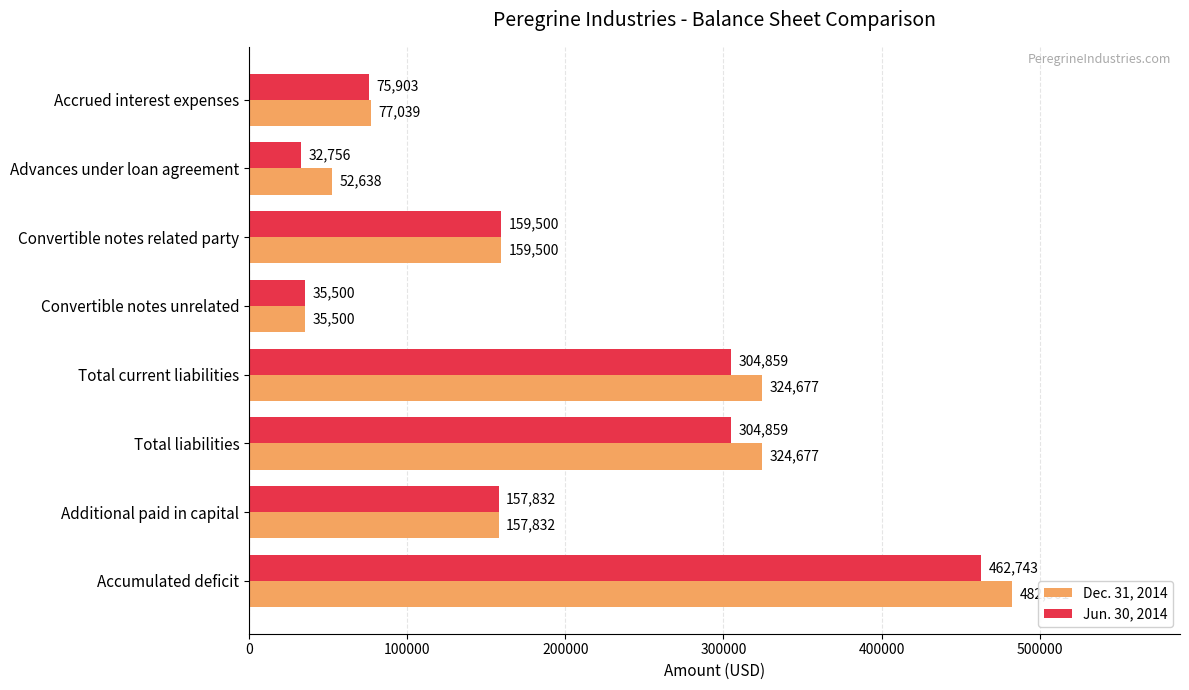

Is it true that Jun. 30, 2014 equals 243904 at Accumulated deficit?

False